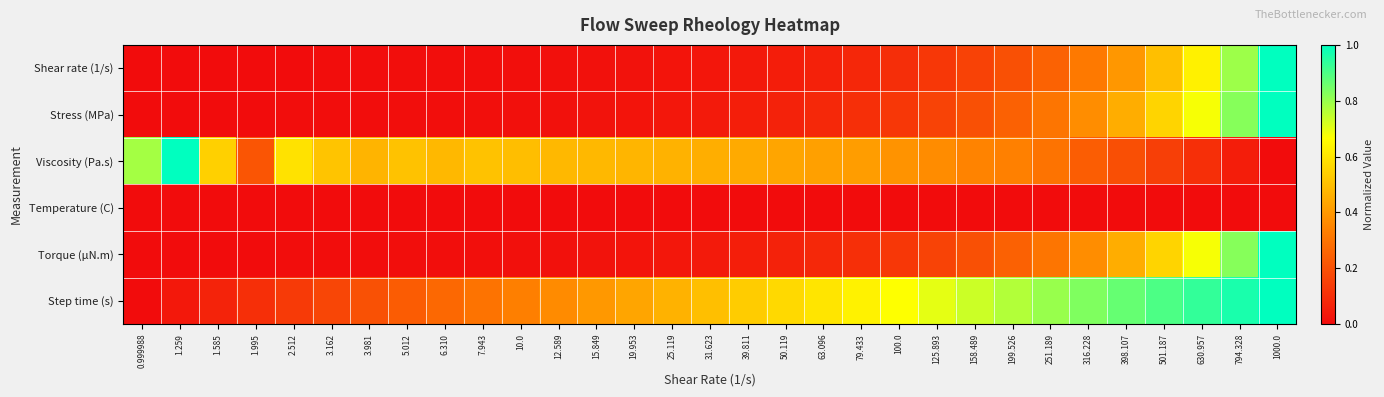

Reading left to right, transcribe all the data shown in this chart.

Shear rate (1/s): 0.999988=0.0	1.259=0.0	1.585=0.0	1.995=0.0	2.512=0.0	3.162=0.0	3.981=0.0	5.012=0.0	6.310=0.0	7.943=0.0	10.0=0.0	12.589=0.0	15.849=0.0	19.953=0.0	25.119=0.0	31.623=0.0	39.811=0.0	50.119=0.0	63.096=0.1	79.433=0.1	100.0=0.1	125.893=0.1	158.489=0.2	199.526=0.2	251.189=0.3	316.228=0.3	398.107=0.4	501.187=0.5	630.957=0.6	794.328=0.8	1000.0=1.0
Stress (MPa): 0.999988=0.0	1.259=0.0	1.585=0.0	1.995=0.0	2.512=0.0	3.162=0.0	3.981=0.0	5.012=0.0	6.310=0.0	7.943=0.0	10.0=0.0	12.589=0.0	15.849=0.0	19.953=0.0	25.119=0.0	31.623=0.0	39.811=0.1	50.119=0.1	63.096=0.1	79.433=0.1	100.0=0.1	125.893=0.2	158.489=0.2	199.526=0.2	251.189=0.3	316.228=0.4	398.107=0.5	501.187=0.6	630.957=0.7	794.328=0.8	1000.0=1.0
Viscosity (Pa.s): 0.999988=0.8	1.259=1.0	1.585=0.5	1.995=0.2	2.512=0.6	3.162=0.5	3.981=0.5	5.012=0.5	6.310=0.5	7.943=0.5	10.0=0.5	12.589=0.5	15.849=0.5	19.953=0.5	25.119=0.5	31.623=0.5	39.811=0.4	50.119=0.4	63.096=0.4	79.433=0.4	100.0=0.4	125.893=0.4	158.489=0.3	199.526=0.3	251.189=0.3	316.228=0.2	398.107=0.2	501.187=0.1	630.957=0.1	794.328=0.1	1000.0=0.0
Temperature (C): 0.999988=0.0	1.259=0.0	1.585=0.0	1.995=0.0	2.512=0.0	3.162=0.0	3.981=0.0	5.012=0.0	6.310=0.0	7.943=0.0	10.0=0.0	12.589=0.0	15.849=0.0	19.953=0.0	25.119=0.0	31.623=0.0	39.811=0.0	50.119=0.0	63.096=0.0	79.433=0.0	100.0=0.0	125.893=0.0	158.489=0.0	199.526=0.0	251.189=0.0	316.228=0.0	398.107=0.0	501.187=0.0	630.957=0.0	794.328=0.0	1000.0=0.0
Torque (µN.m): 0.999988=0.0	1.259=0.0	1.585=0.0	1.995=0.0	2.512=0.0	3.162=0.0	3.981=0.0	5.012=0.0	6.310=0.0	7.943=0.0	10.0=0.0	12.589=0.0	15.849=0.0	19.953=0.0	25.119=0.0	31.623=0.0	39.811=0.1	50.119=0.1	63.096=0.1	79.433=0.1	100.0=0.1	125.893=0.2	158.489=0.2	199.526=0.2	251.189=0.3	316.228=0.4	398.107=0.5	501.187=0.6	630.957=0.7	794.328=0.8	1000.0=1.0
Step time (s): 0.999988=0.0	1.259=0.0	1.585=0.1	1.995=0.1	2.512=0.1	3.162=0.2	3.981=0.2	5.012=0.2	6.310=0.3	7.943=0.3	10.0=0.3	12.589=0.4	15.849=0.4	19.953=0.4	25.119=0.5	31.623=0.5	39.811=0.5	50.119=0.6	63.096=0.6	79.433=0.6	100.0=0.7	125.893=0.7	158.489=0.7	199.526=0.8	251.189=0.8	316.228=0.8	398.107=0.9	501.187=0.9	630.957=0.9	794.328=1.0	1000.0=1.0